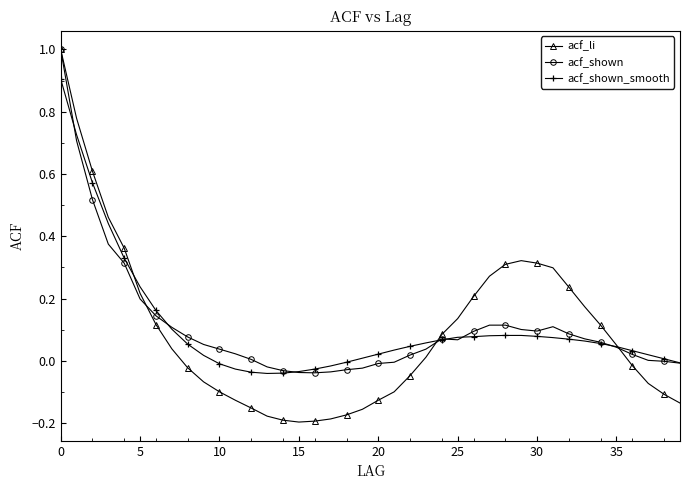

What is the maximum value shown in the chart?

1.0